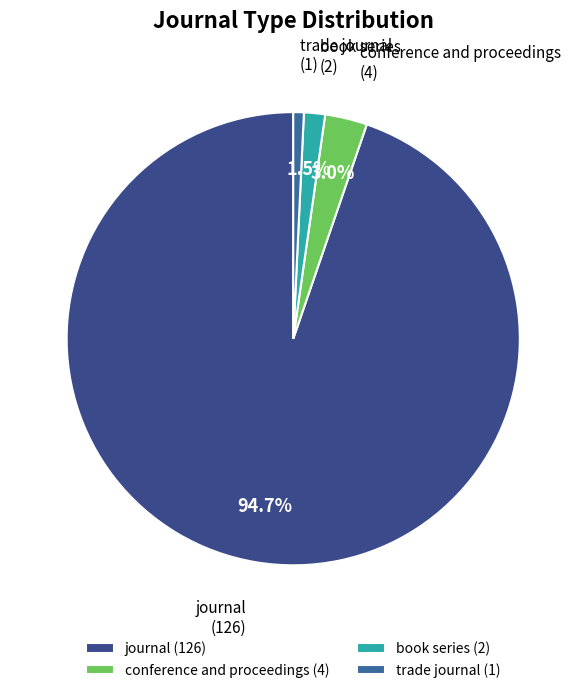

To the nearest percent, what percentage of the pie is conference and proceedings?

3%